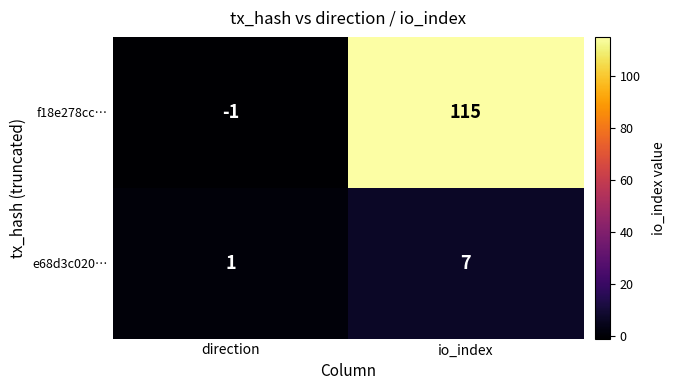

What is the difference between the highest and lowest values at io_index?

108